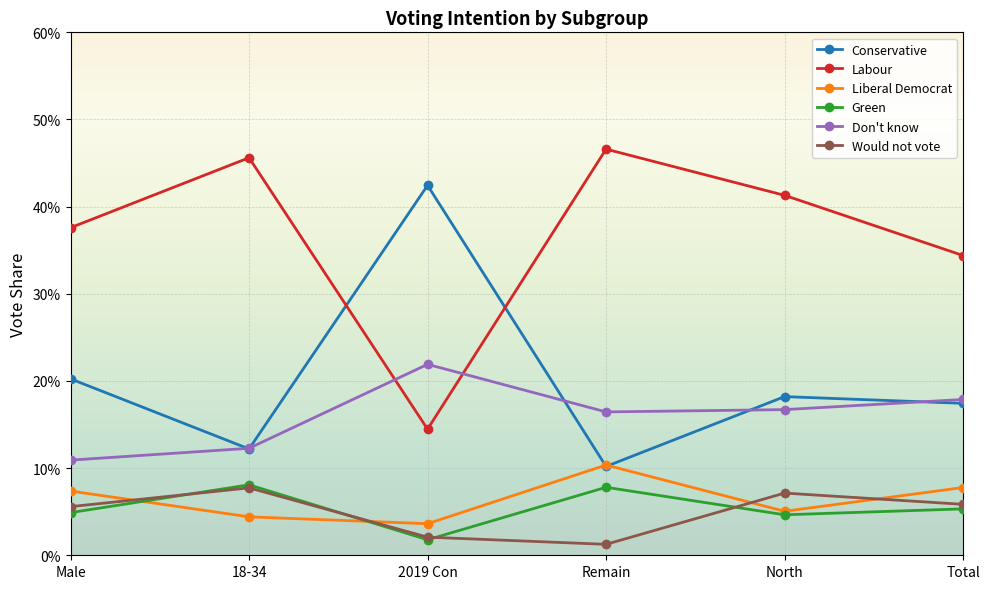

True or false: Green and Labour intersect in this chart.

False